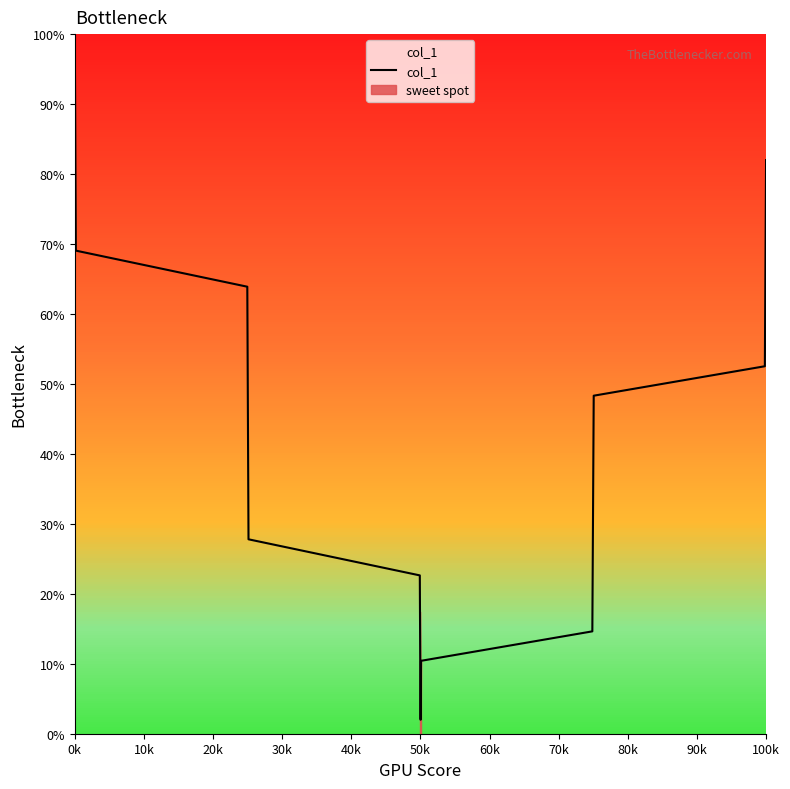

What is the difference between the maximum and second lowest values?

98.0